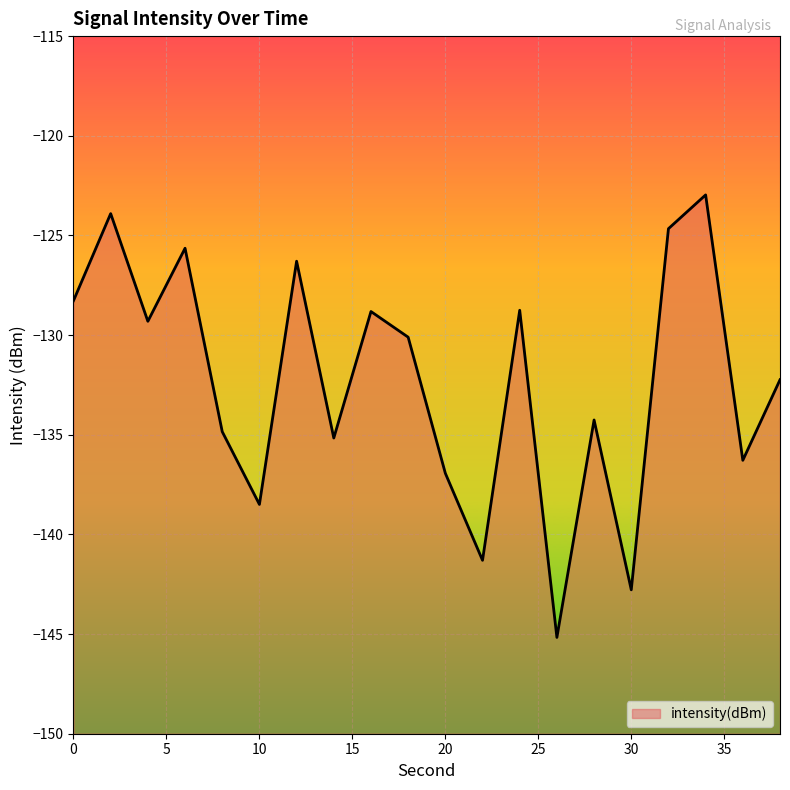

True or false: the data shows -76.8 at 28.

False